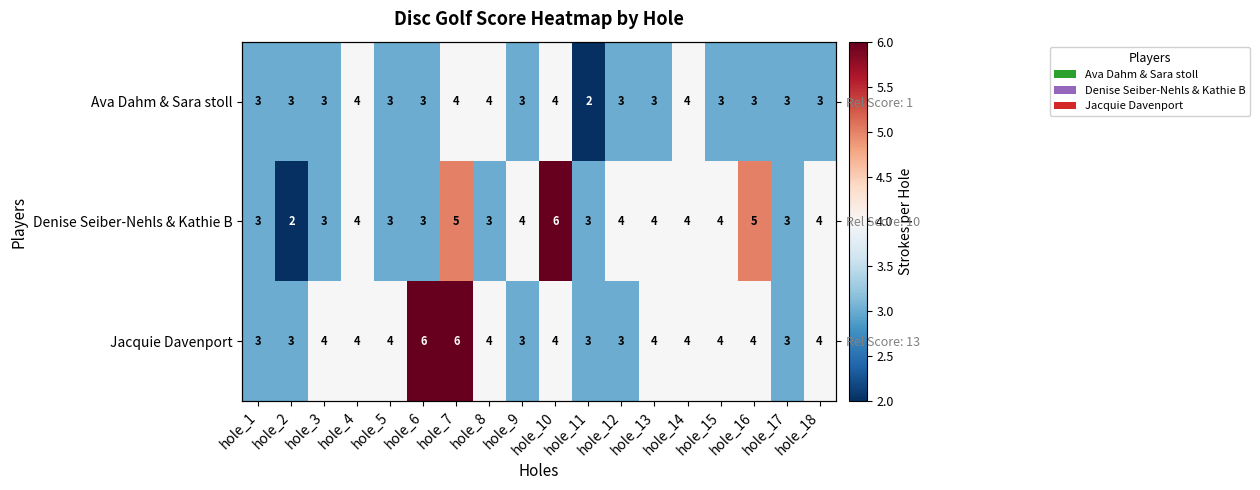

Rank the series by their average value, from lowest to highest.

Ava Dahm & Sara stoll, Denise Seiber-Nehls & Kathie B, Jacquie Davenport